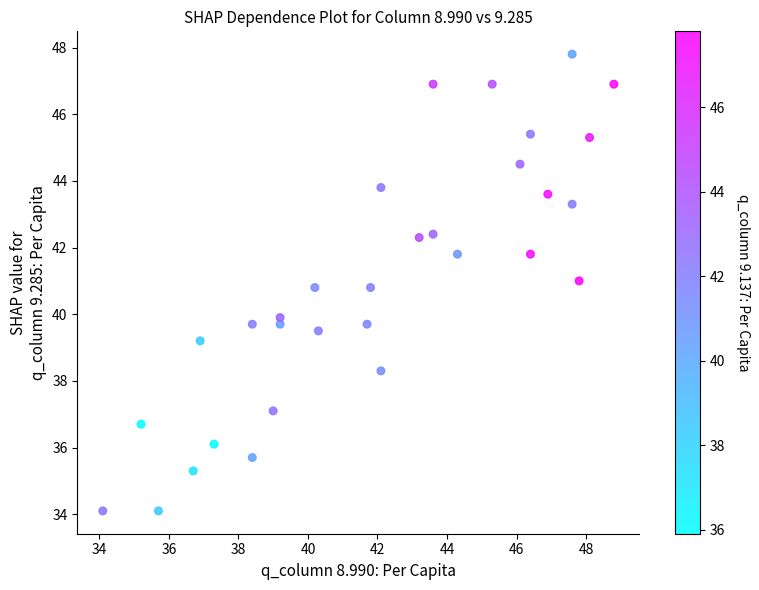

What is the range of X values (max minus min)?

14.7